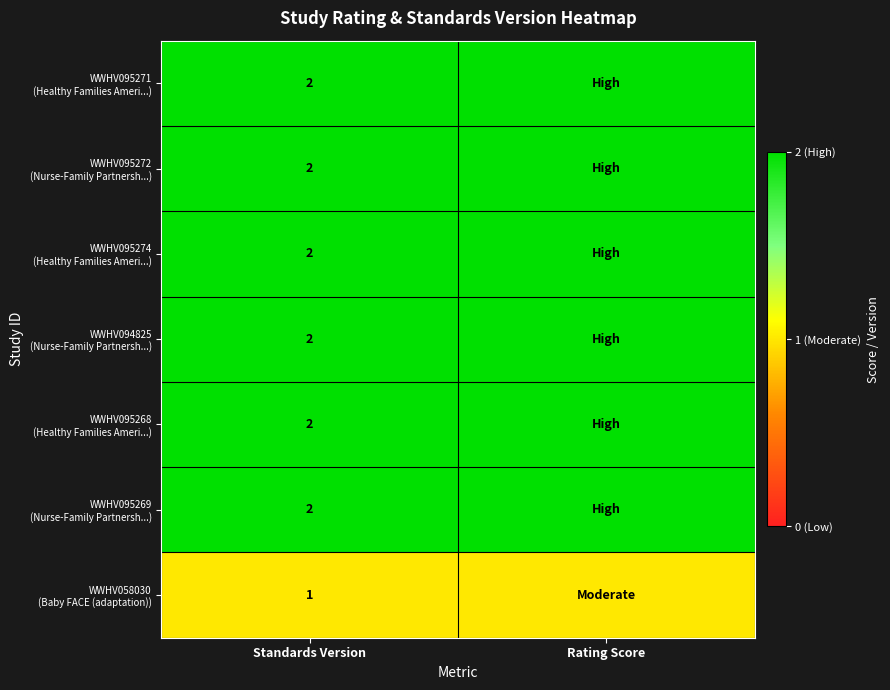

What is the total value across all series at Standards Version?

13